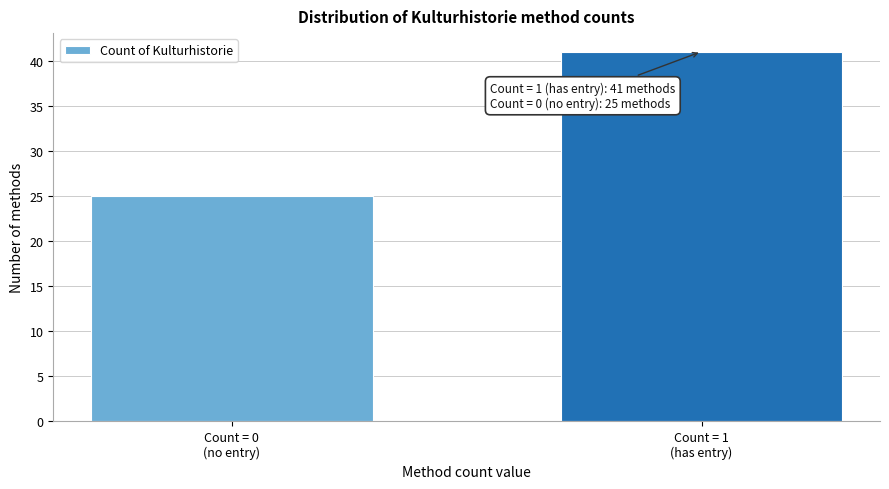

What is the value of the 1st bar from the left?

25